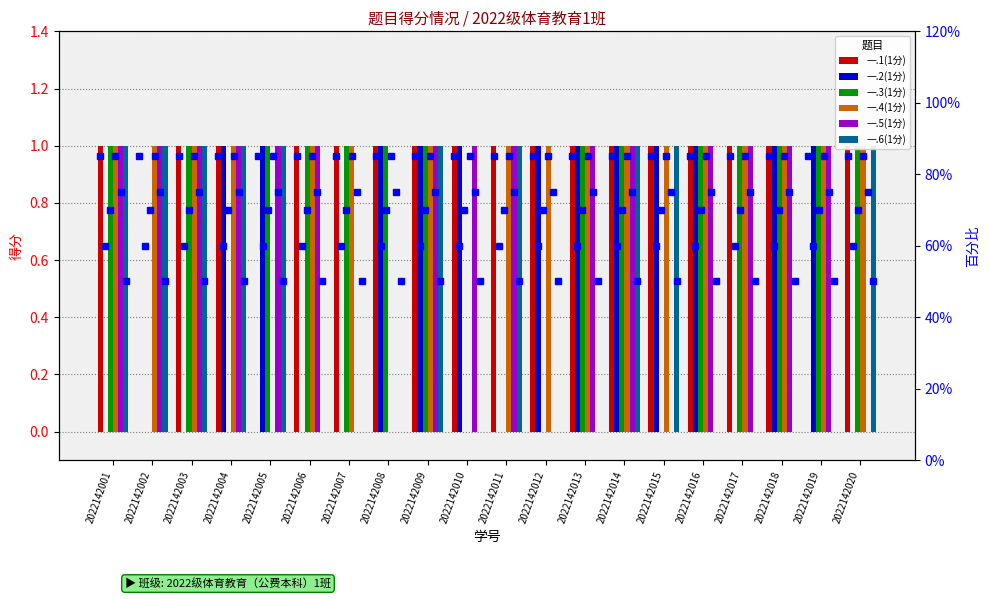

Which series has the largest total across all categories?

一.1(1分)